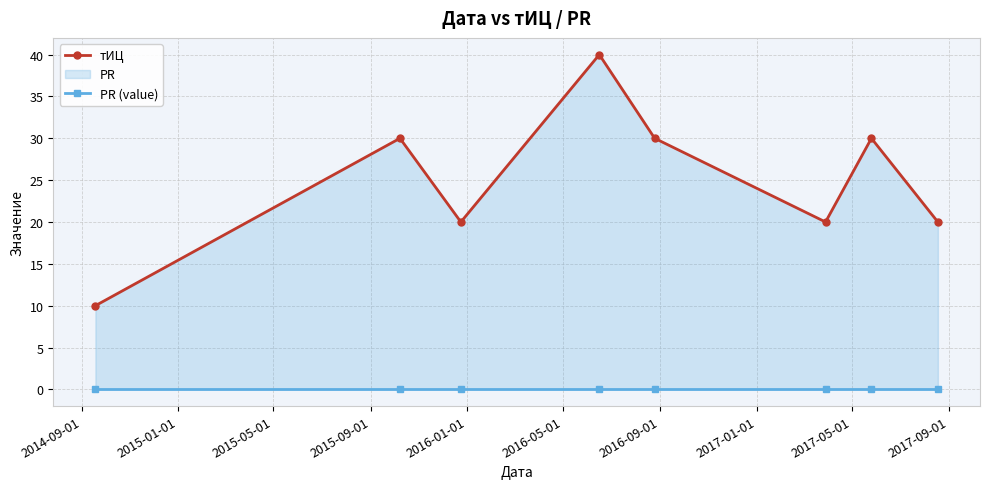

Rank the series by their average value, from highest to lowest.

тИЦ, PR (value)